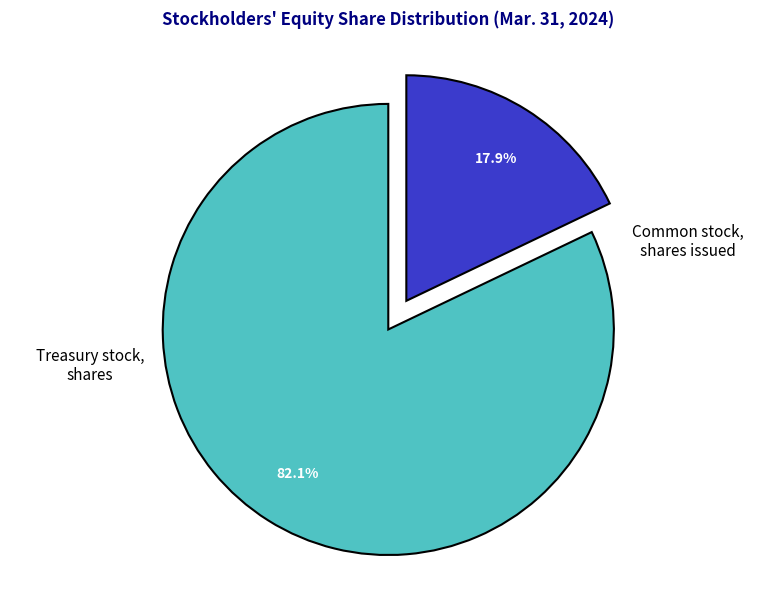

Count the number of slices in the pie.

2